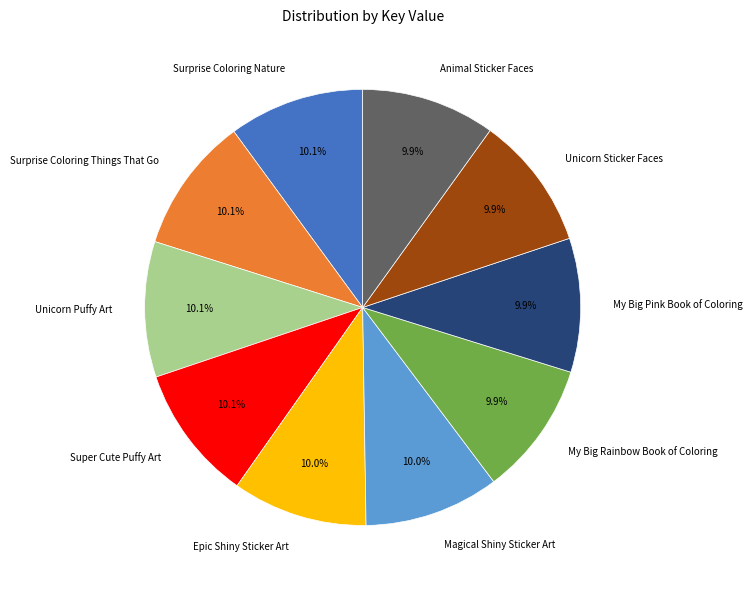

Approximately how many times larger is the value at My Big Pink Book of Coloring compared to Animal Sticker Faces?

1.0